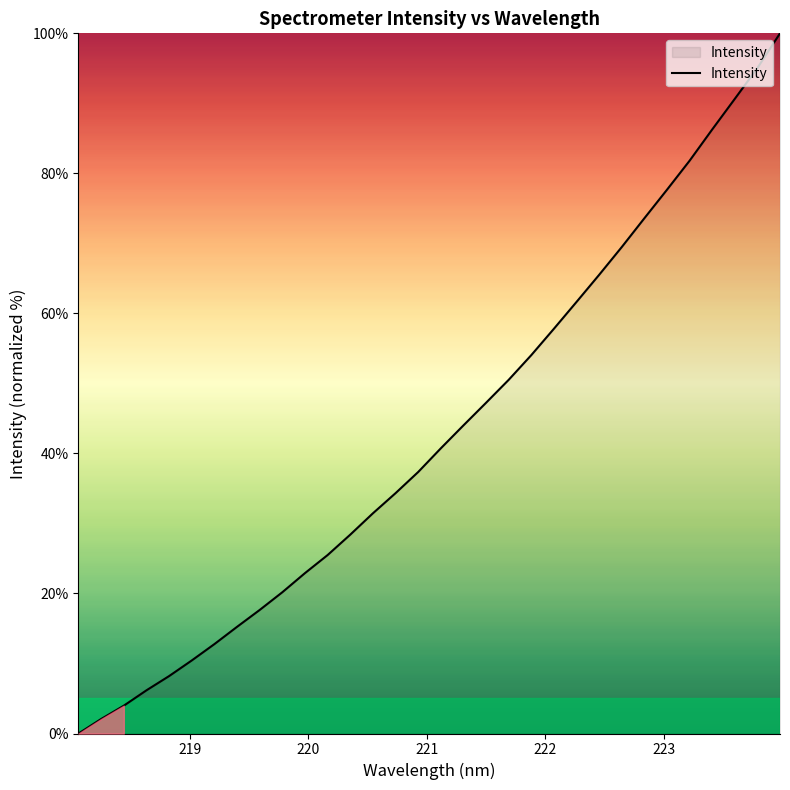

What is the greatest value displayed?

100.0